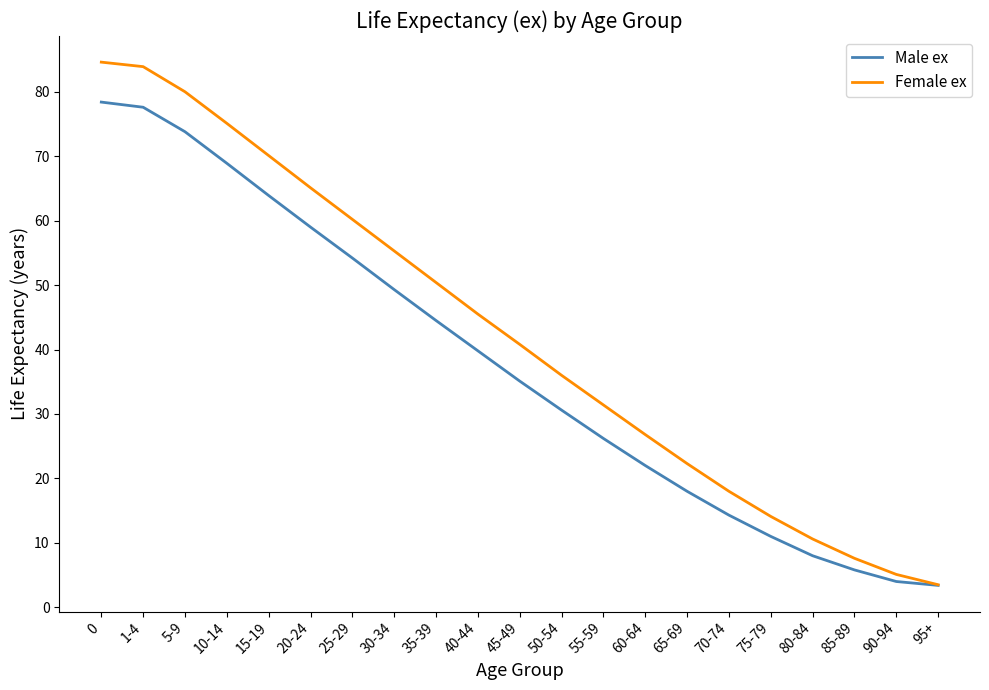

What is the sum of the Female ex values at 65-69 and 75-79?

36.4